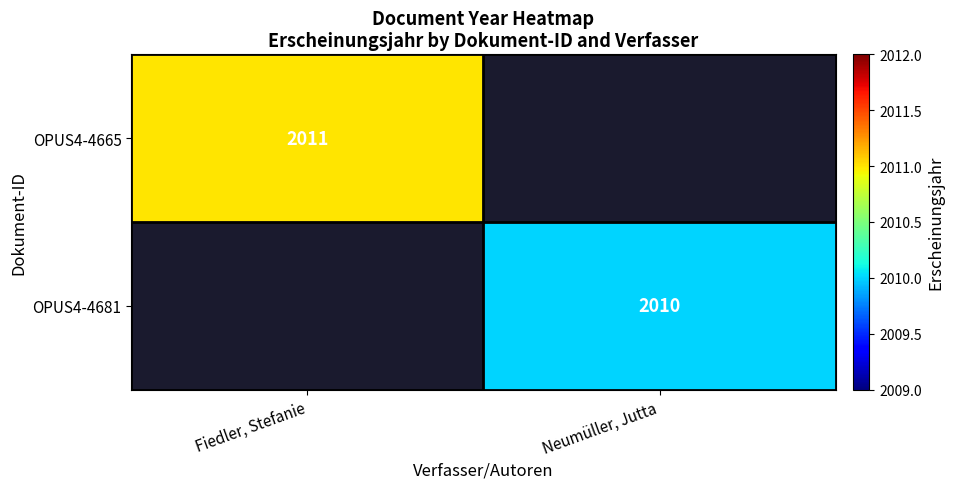

True or false: OPUS4-4681 has a value of 2664 at Neumüller, Jutta.

False